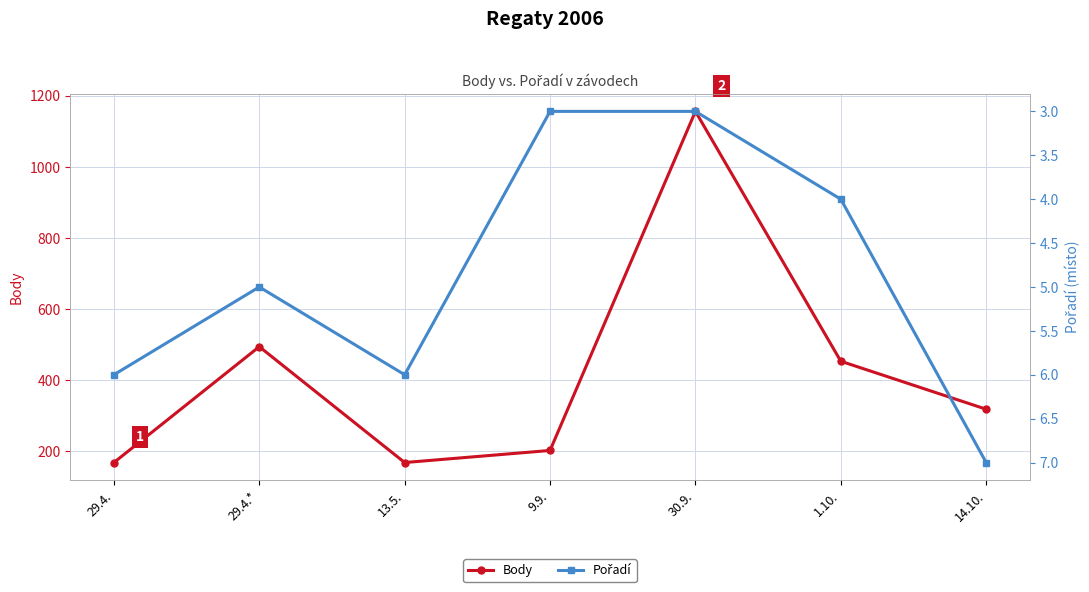

What are all the series names shown in the legend?

Body, Pořadí